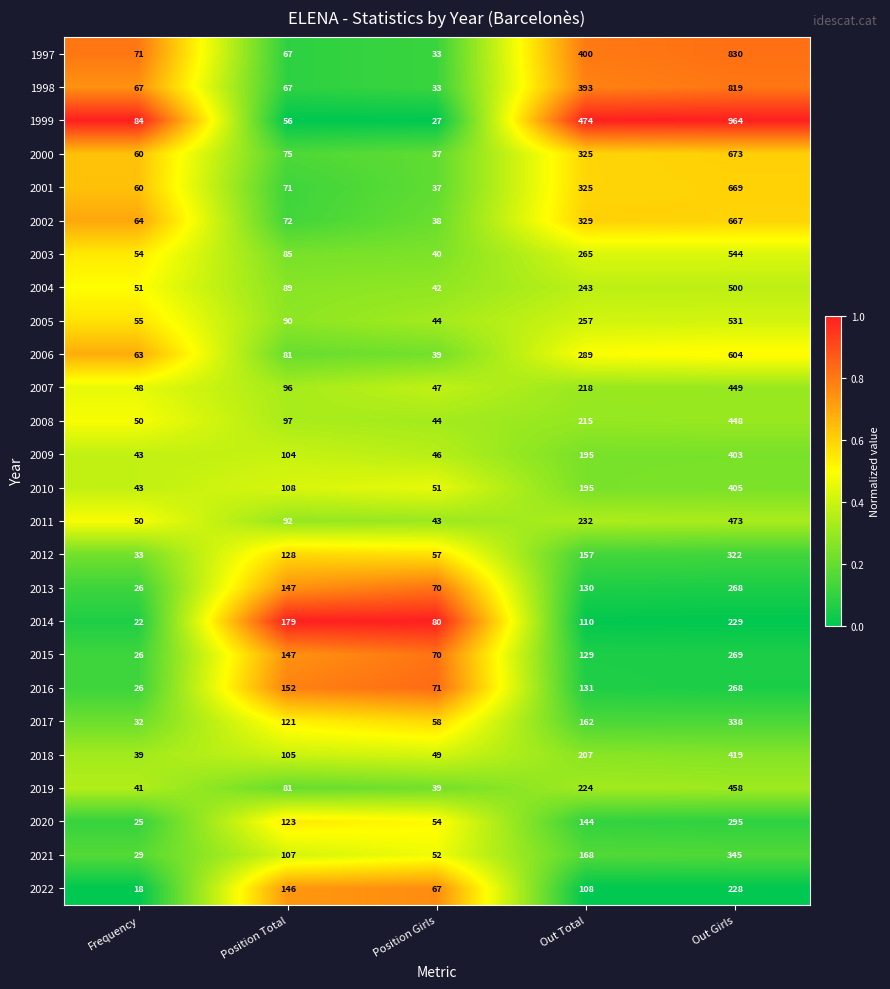

Read the 2011 value at Out Total, to the nearest 10.

230